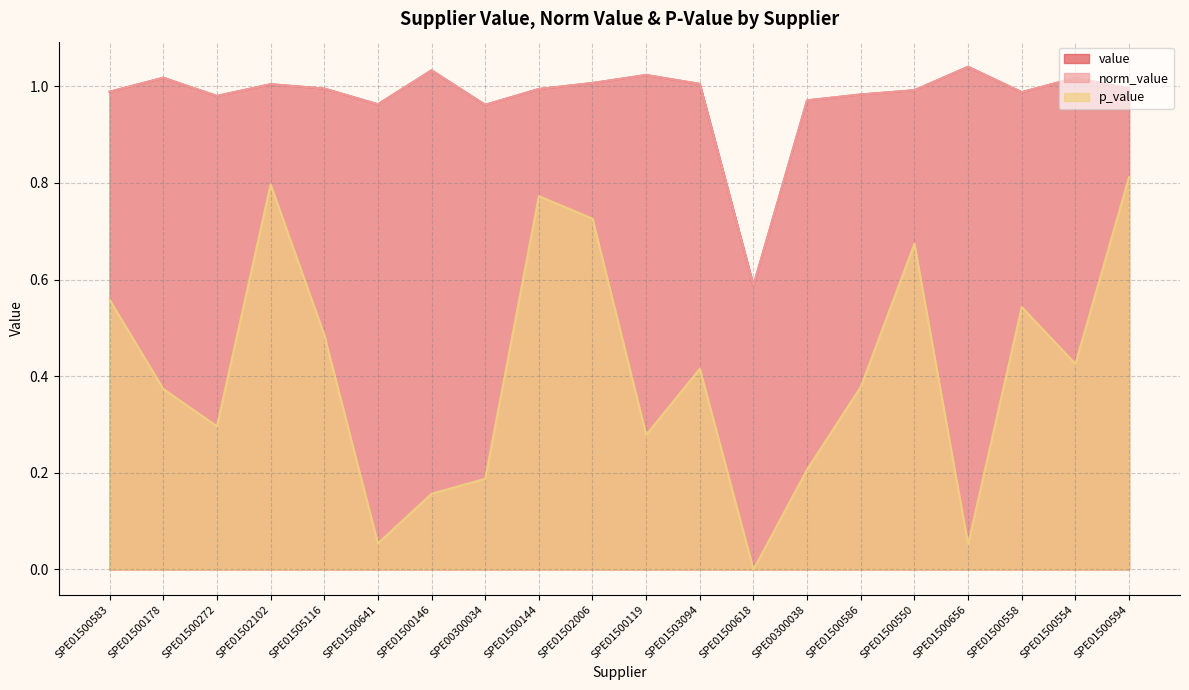

What is the value of the p_value point at the 20th from the left?

0.8